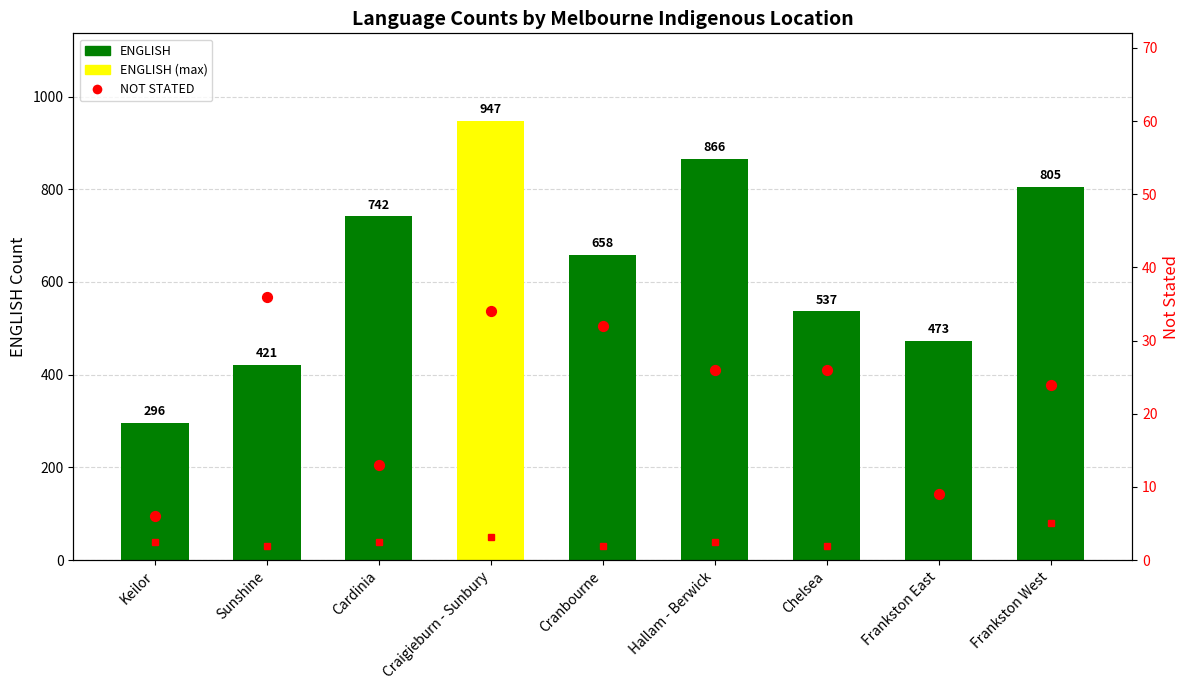

What is the total value across all series at Cardinia?

755